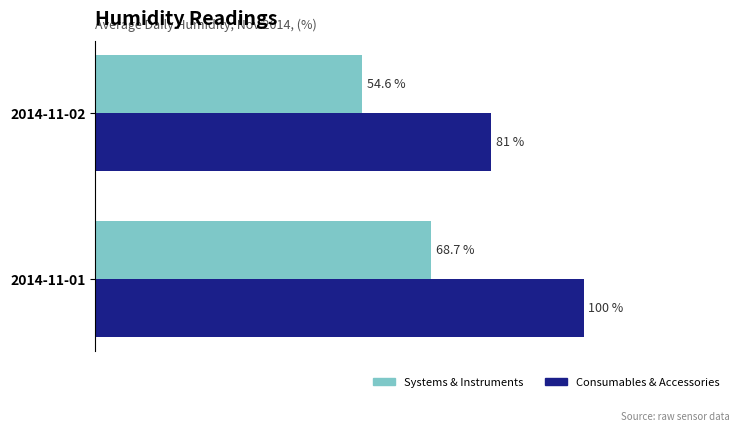

Rank the categories by Systems & Instruments value from highest to lowest.

2014-11-01, 2014-11-02